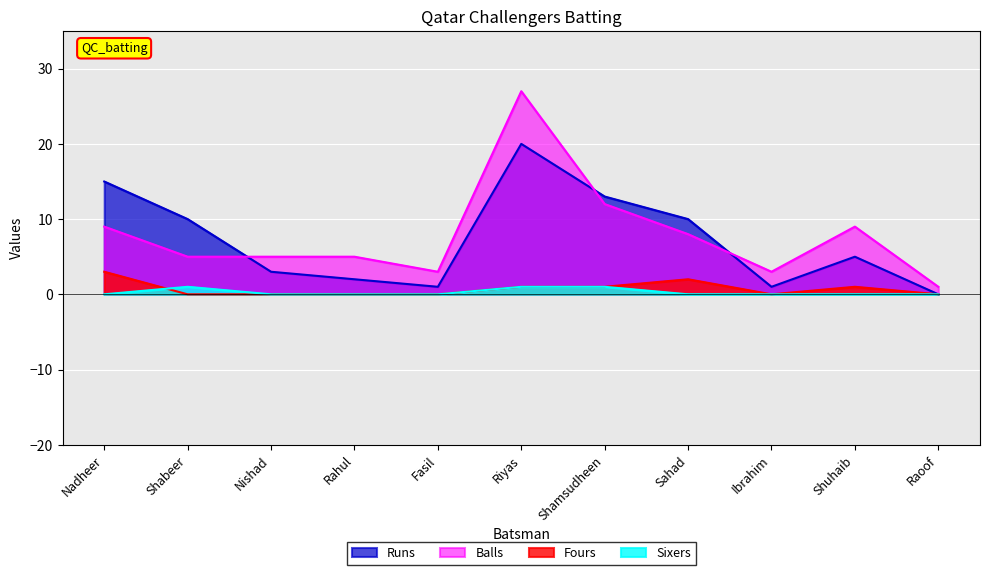

What are all the series names shown in the legend?

Runs, Balls, Fours, Sixers